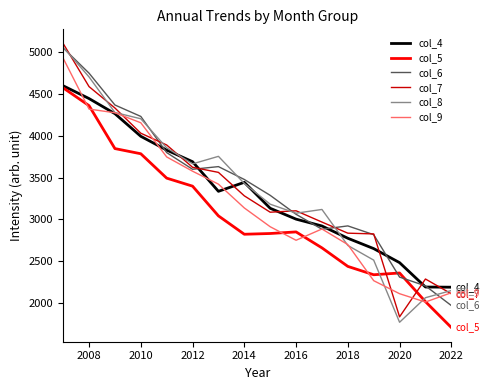

What is the lowest value of the col_9 series?

2009